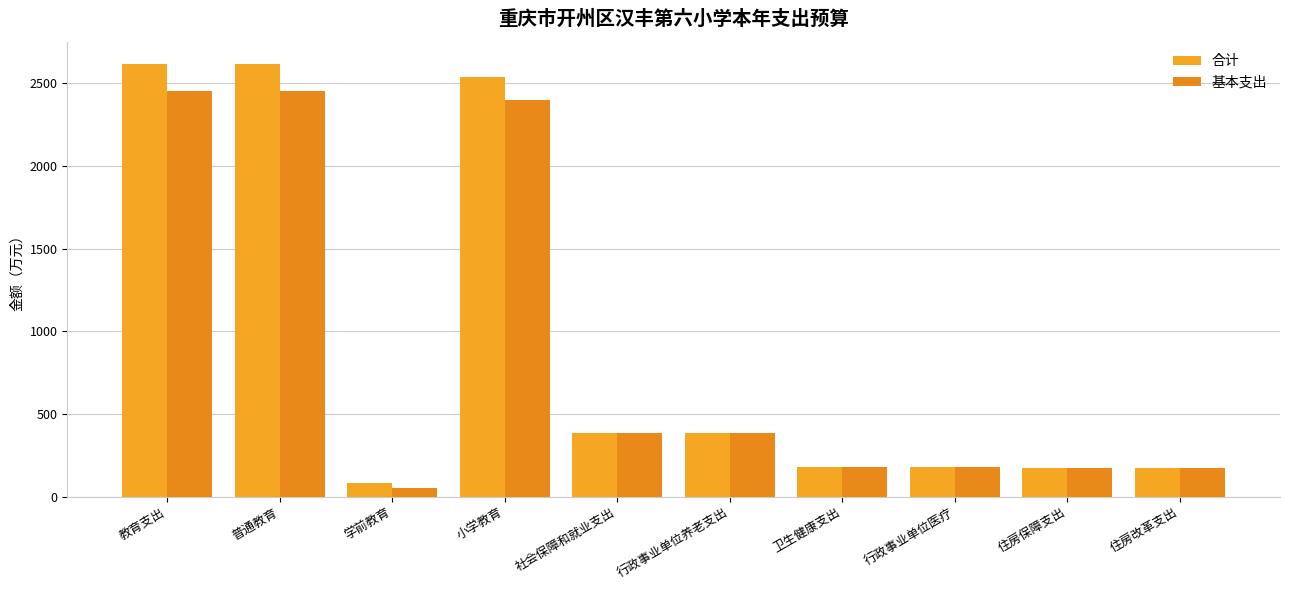

What is the label of the 4th bar from the left?

小学教育